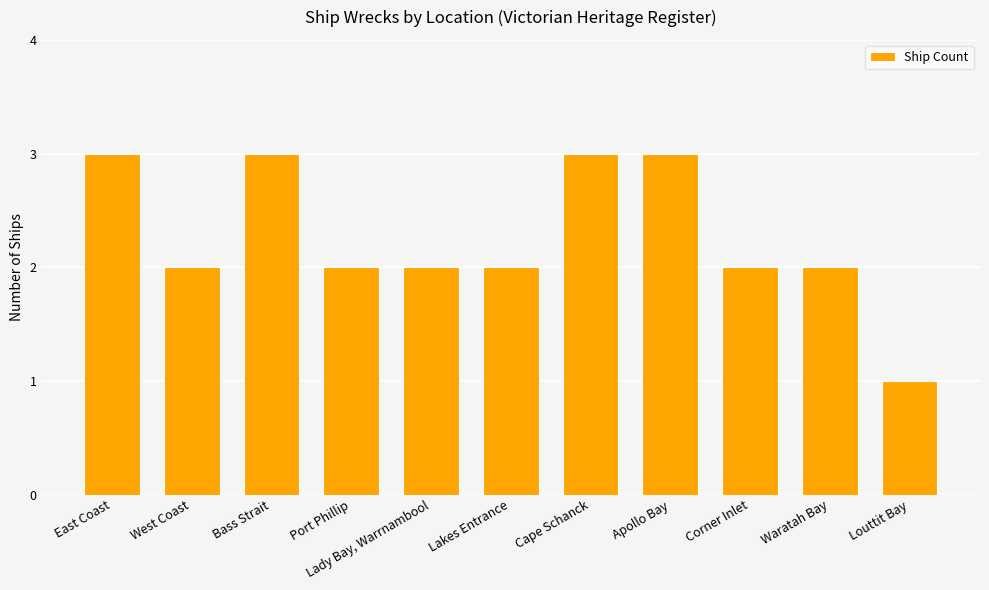

What is the average value?

2